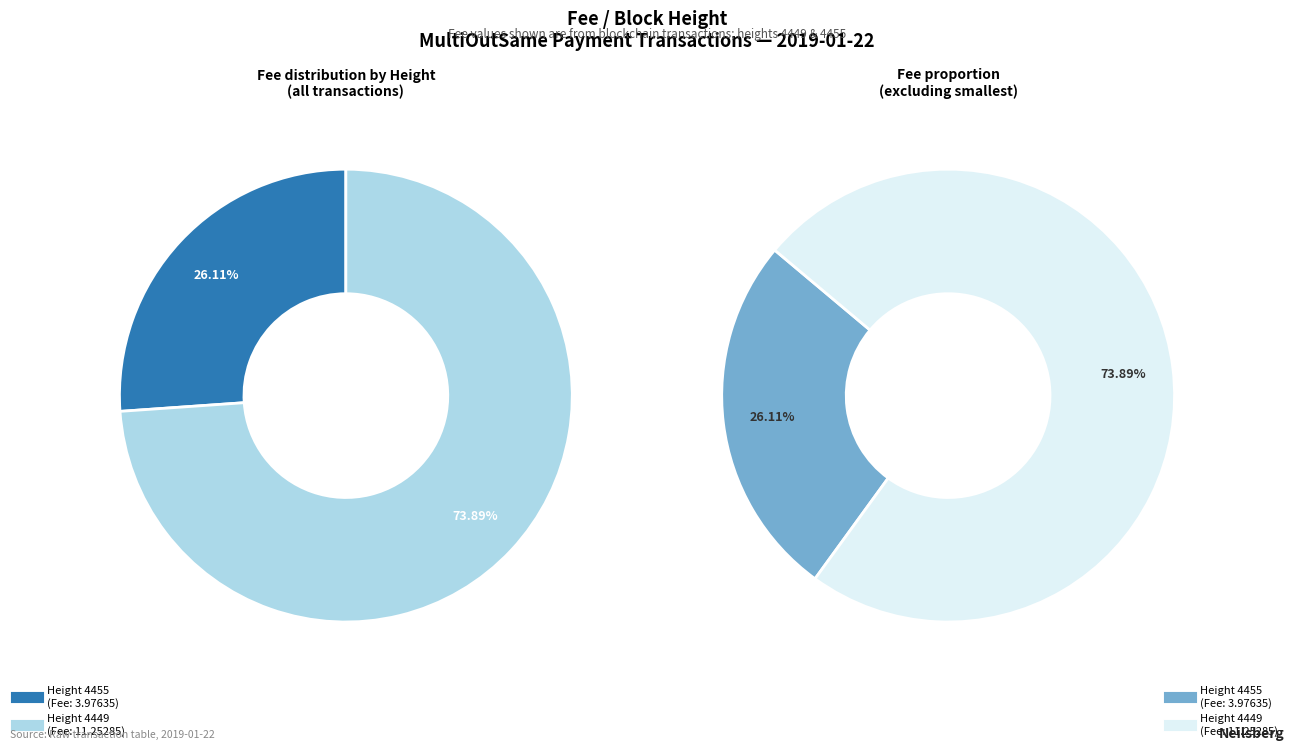

What percentage is the Height 4455 slice, to the nearest percent?

26%